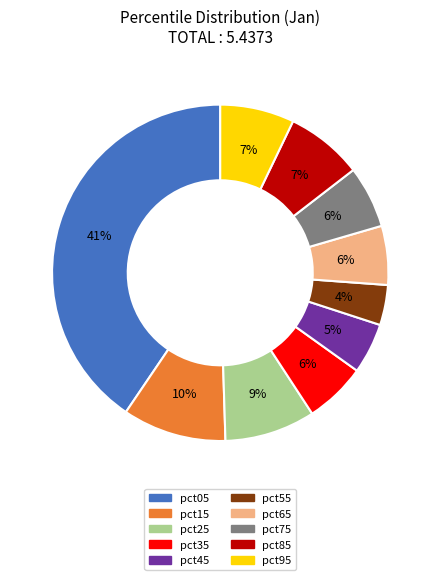

Combined, do pct75 and pct65 account for over 50%?

No